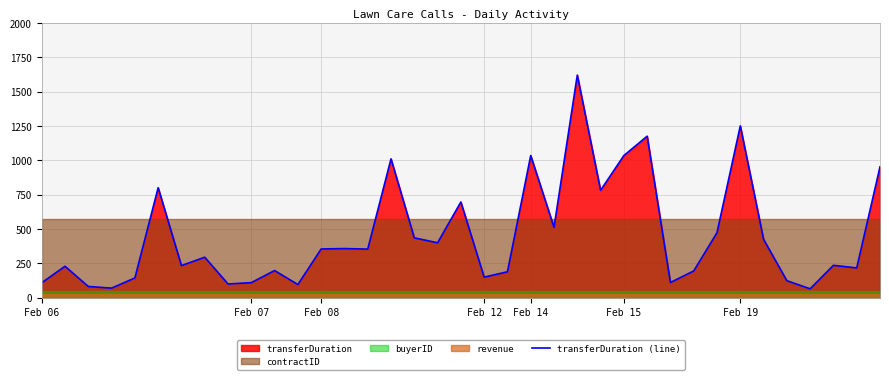

Read the value at Feb 08.

354